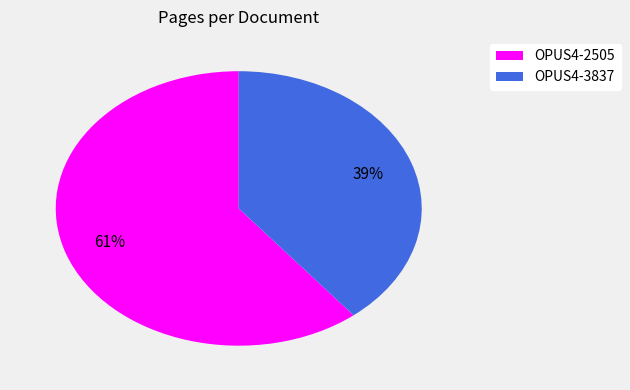

Which has a higher value, OPUS4-2505 or OPUS4-3837?

OPUS4-2505